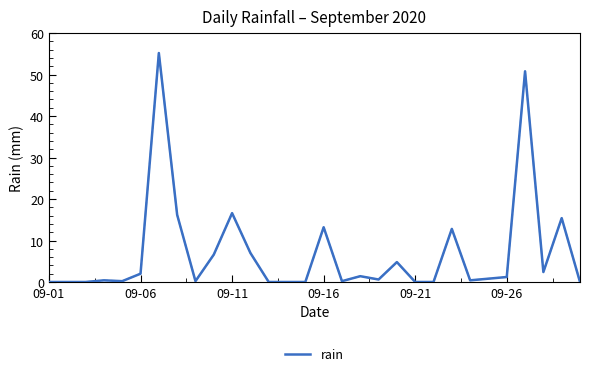

What is the maximum value shown in the chart?

55.2